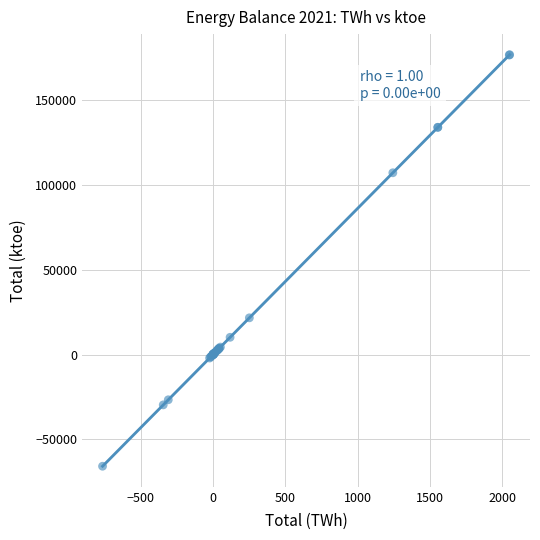

What Y value in the scatter plot is closest to 55362?

21593.8